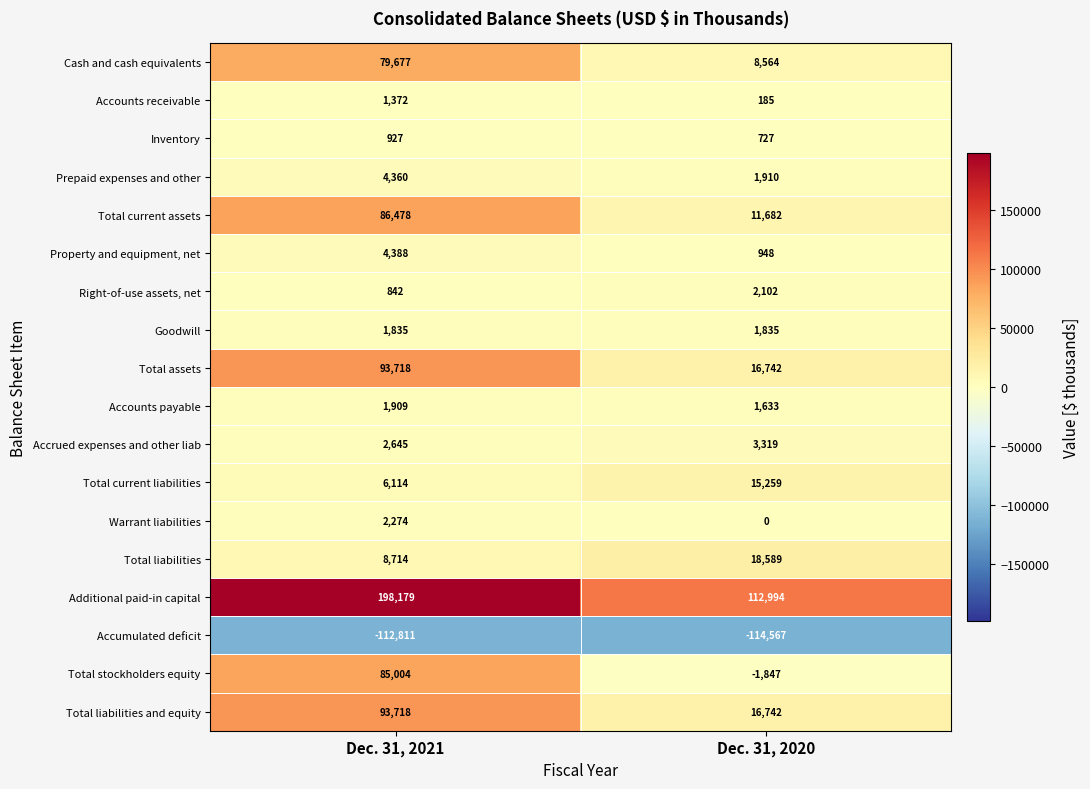

Which series has the largest total across all categories?

Additional paid-in capital